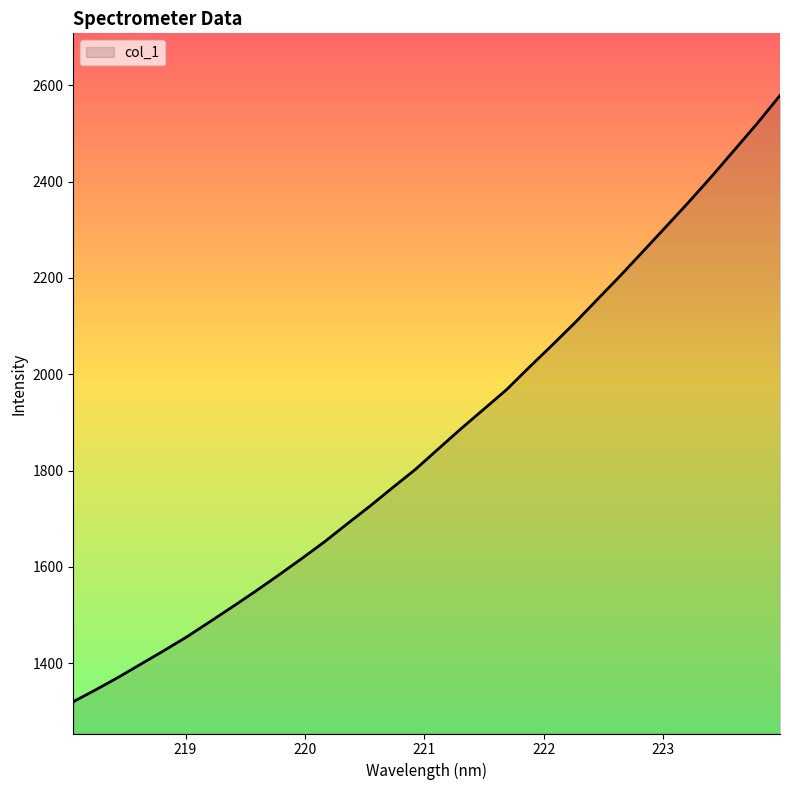

What is the difference between the maximum and minimum values?

1259.1